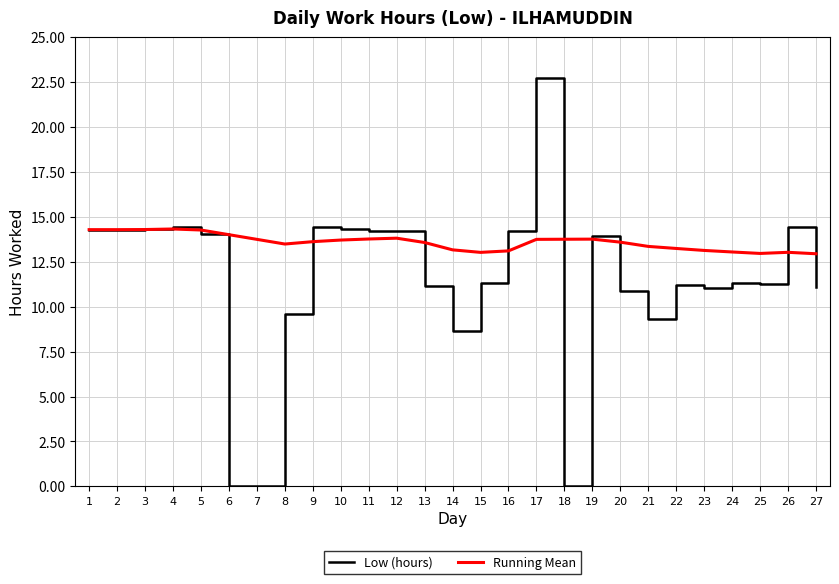

Which label corresponds to the largest value in the chart?

17